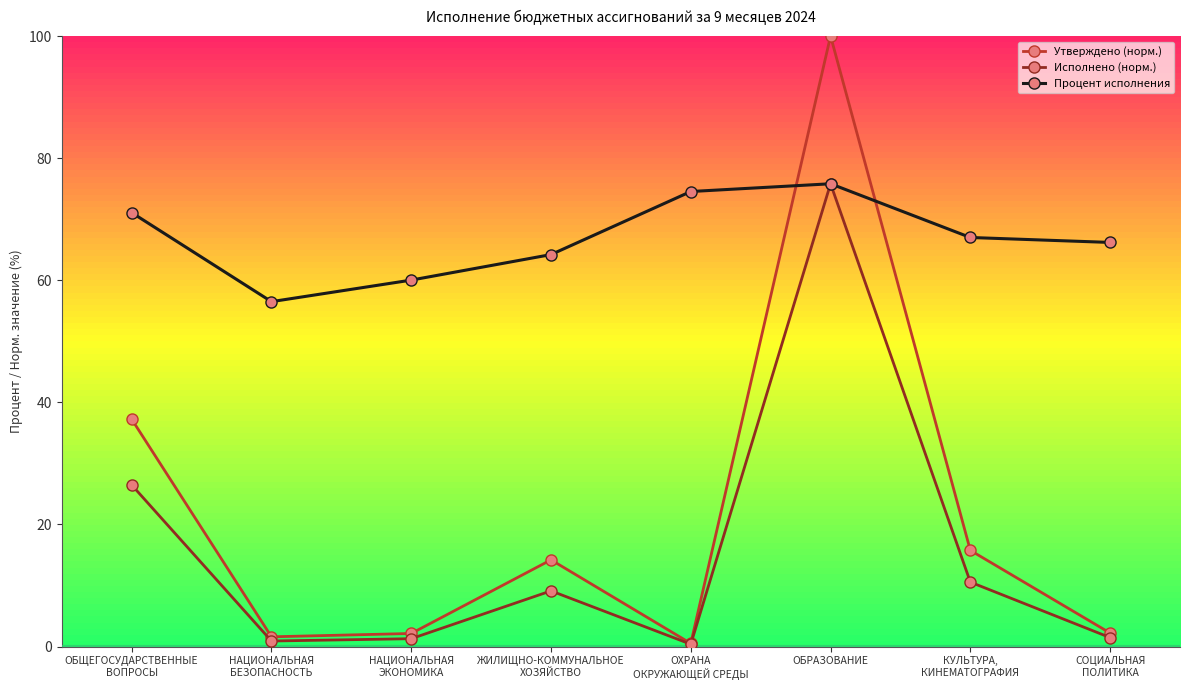

Which category has the highest value in the Утверждено (норм.) series?

ОБРАЗОВАНИЕ